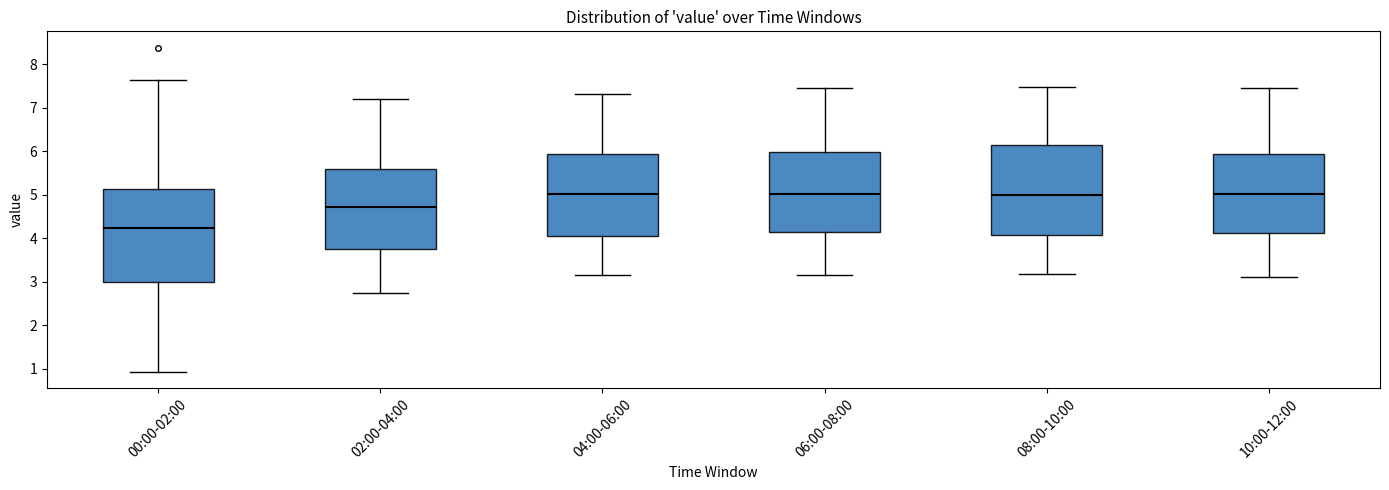

Reading left to right, read every box against the y-axis: the position of its median line, the range the box covers, and the ends of its whiskers. The values are not printed on the chart, so give them approximately, as read against the axis.

00:00-02:00: median 4.2, box 3.0 to 5.1, whiskers 0.9 to 7.6
02:00-04:00: median 4.7, box 3.8 to 5.6, whiskers 2.8 to 7.2
04:00-06:00: median 5.0, box 4.0 to 5.9, whiskers 3.2 to 7.3
06:00-08:00: median 5.0, box 4.1 to 6.0, whiskers 3.2 to 7.5
08:00-10:00: median 5.0, box 4.1 to 6.1, whiskers 3.2 to 7.5
10:00-12:00: median 5.0, box 4.1 to 5.9, whiskers 3.1 to 7.5